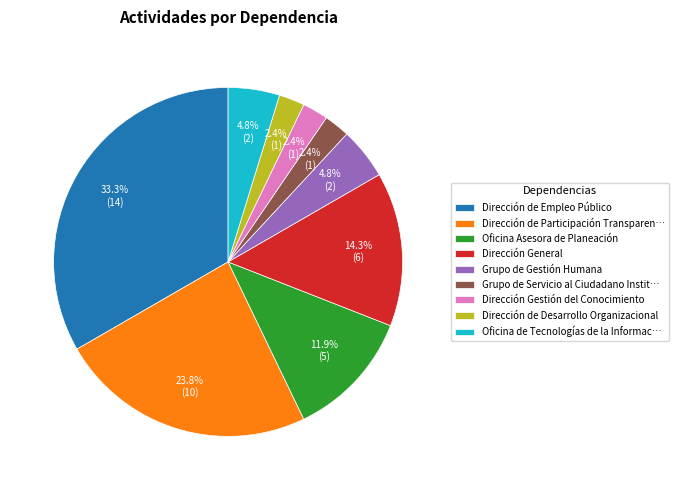

What is the largest slice in the pie chart?

Dirección de Empleo Público